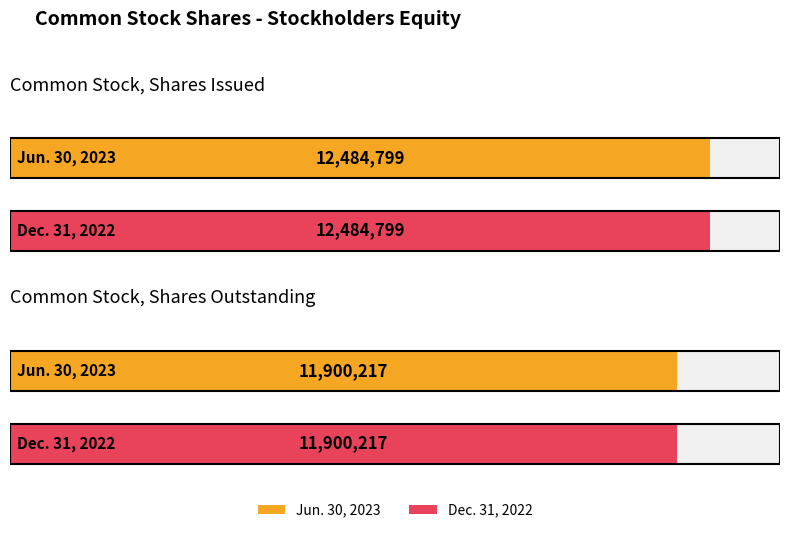

What are all the series names shown in the legend?

Jun. 30, 2023, Dec. 31, 2022